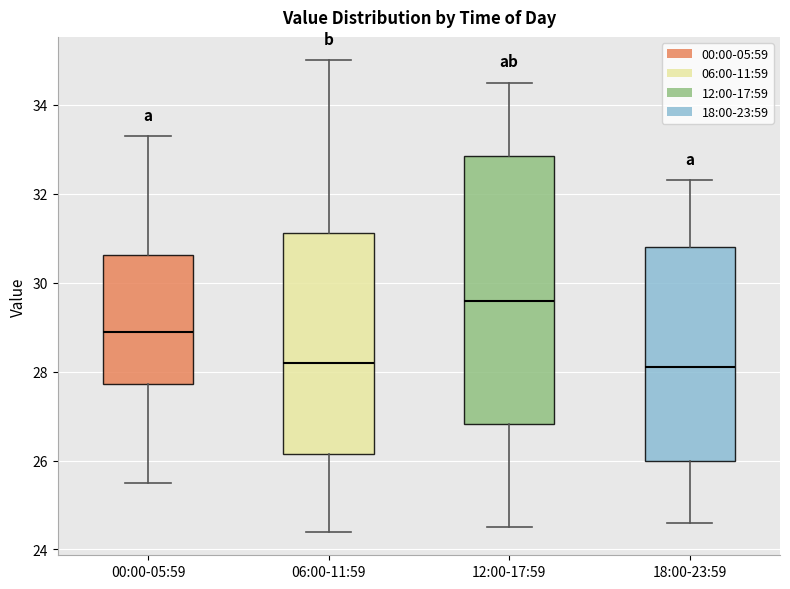

Reading left to right, transcribe this box plot: for each box, give where its median line is, the range the box spans, and where its two whiskers end, as read against the y-axis. The values are not printed on the chart, so give them approximately, as read against the axis.

00:00-05:59: median 28.8, box 27.8 to 30.6, whiskers 25.6 to 33.4
06:00-11:59: median 28.2, box 26.2 to 31.2, whiskers 24.4 to 35.0
12:00-17:59: median 29.6, box 26.8 to 32.8, whiskers 24.6 to 34.6
18:00-23:59: median 28.2, box 26.0 to 30.8, whiskers 24.6 to 32.4